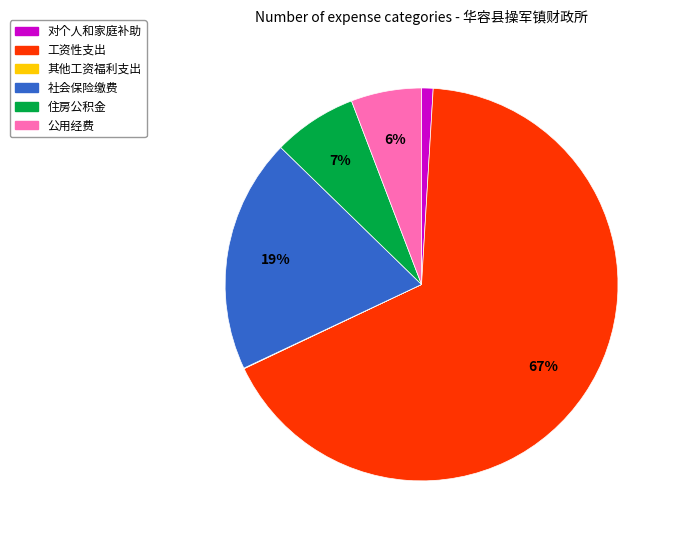

Which has a higher value, 工资性支出 or 住房公积金?

工资性支出